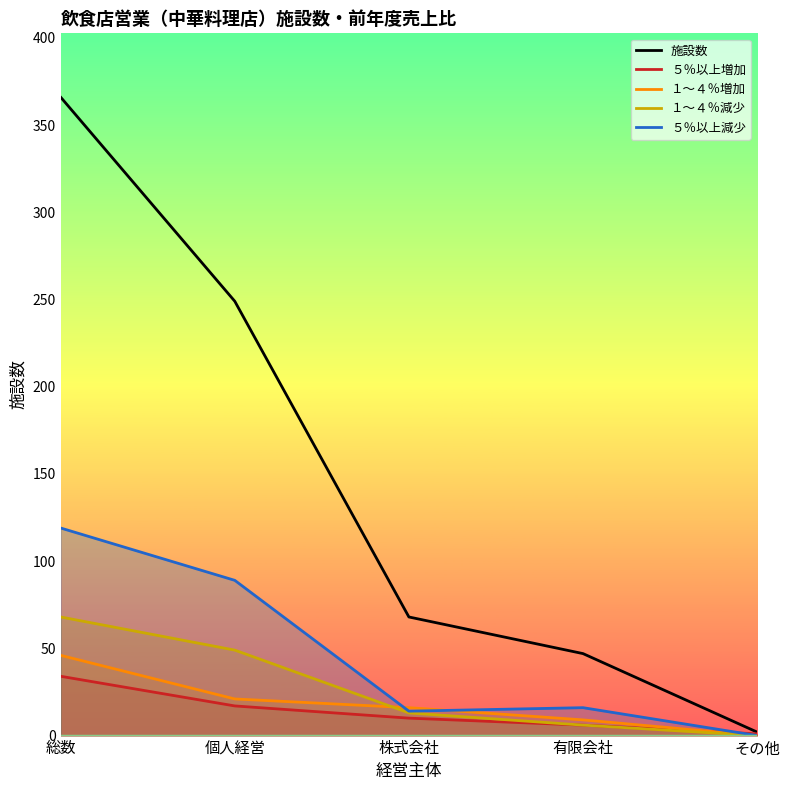

The value of ５％以上減少 at 総数 is 199. True or false?

False